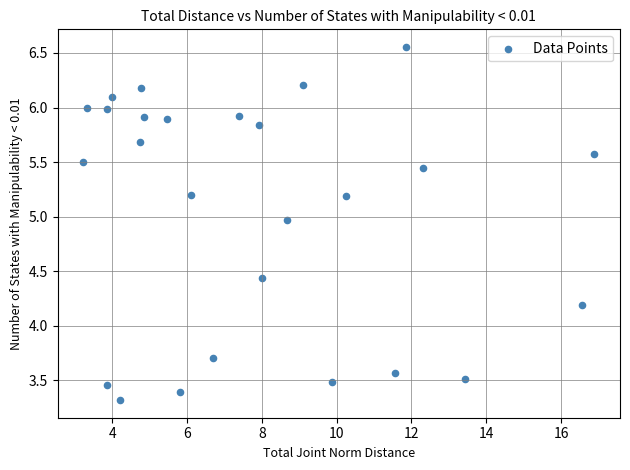

What is the range of Y values (max minus min)?

3.2